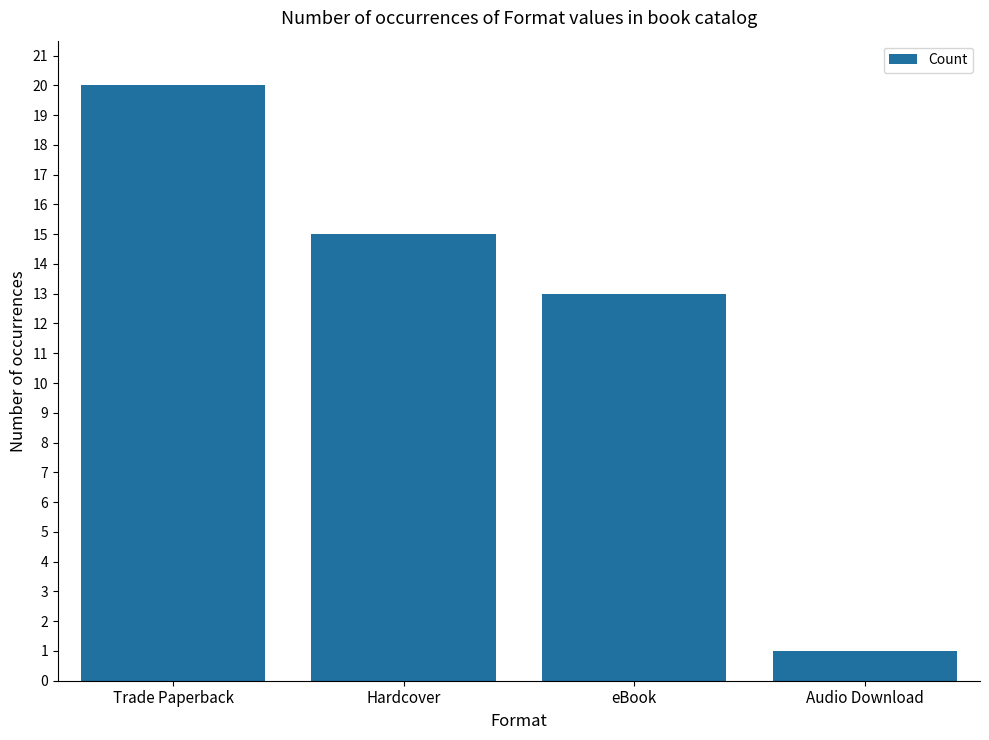

What is the difference between the maximum and minimum values?

19